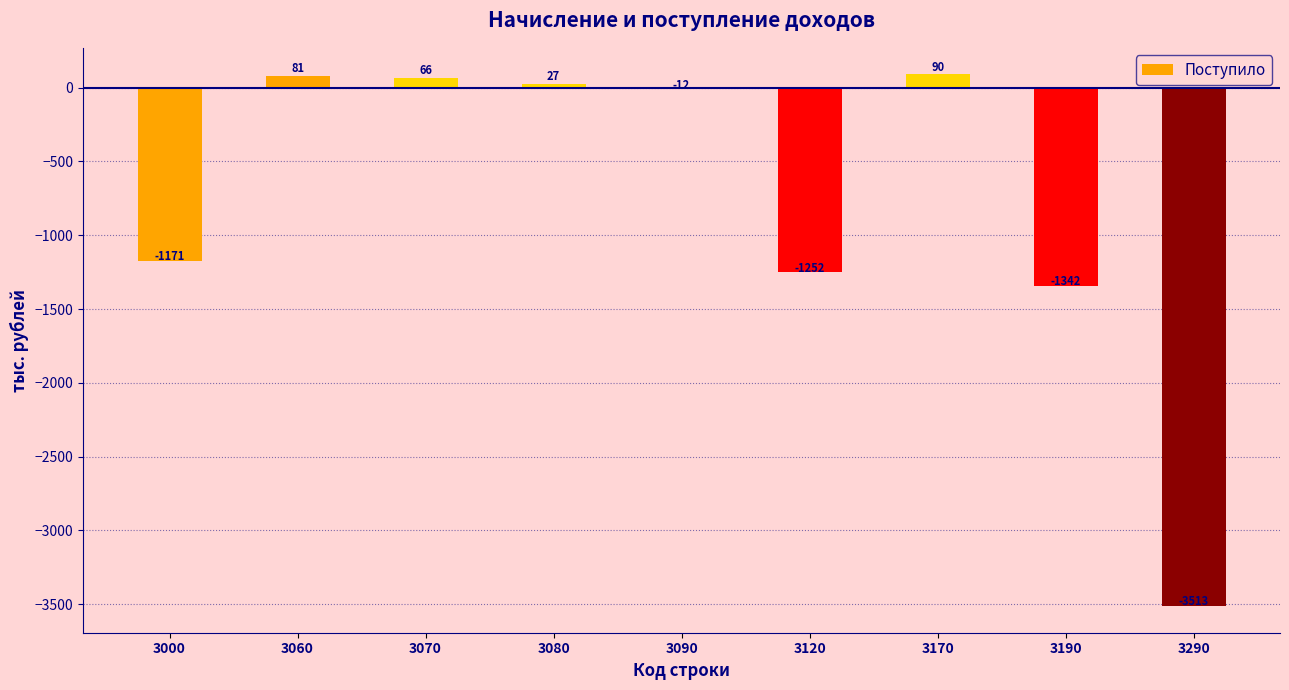

How many values are below zero?

5